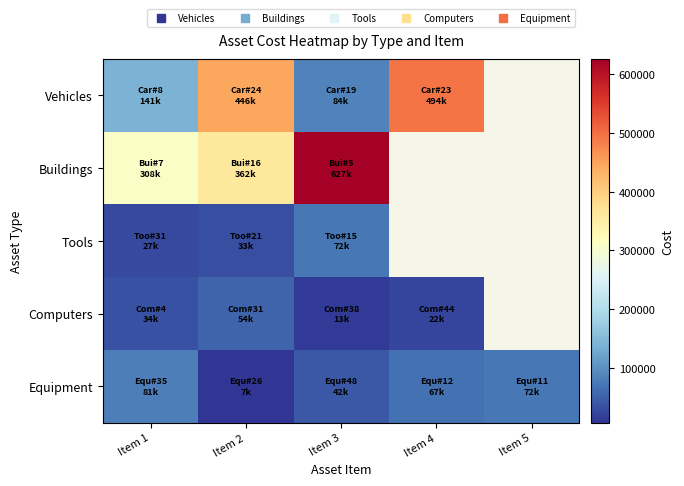

The Vehicles series shows 84138.2 at Item 3. True or false?

True